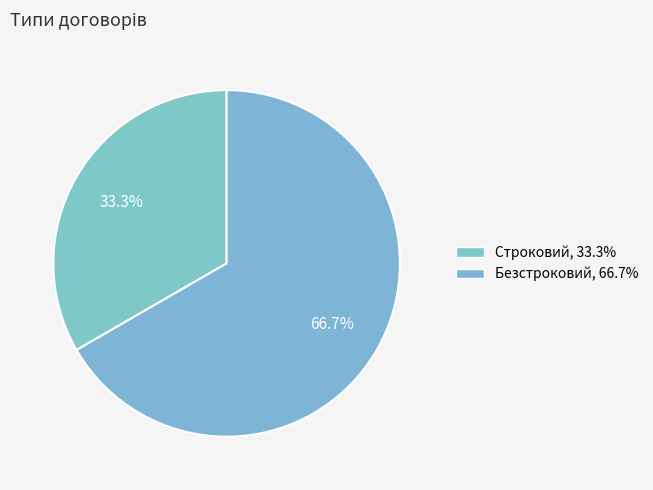

Count the number of slices in the pie.

2